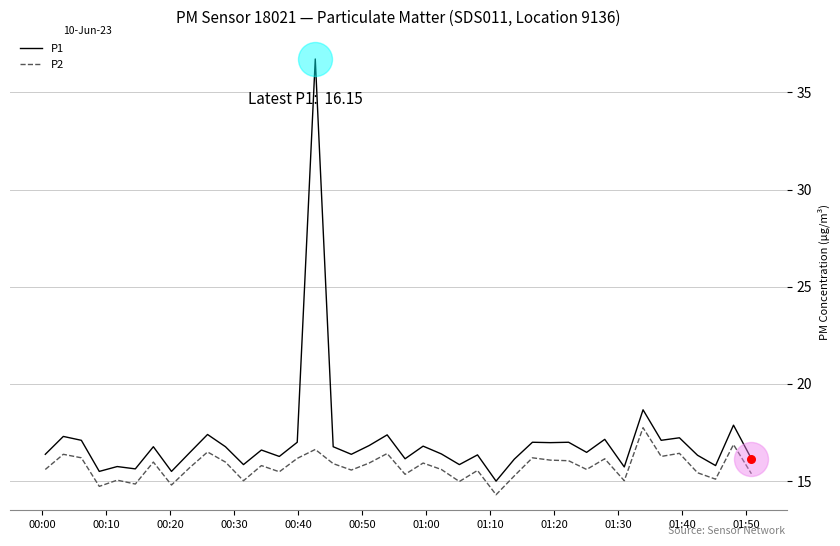

Which series has the largest total across all categories?

P1